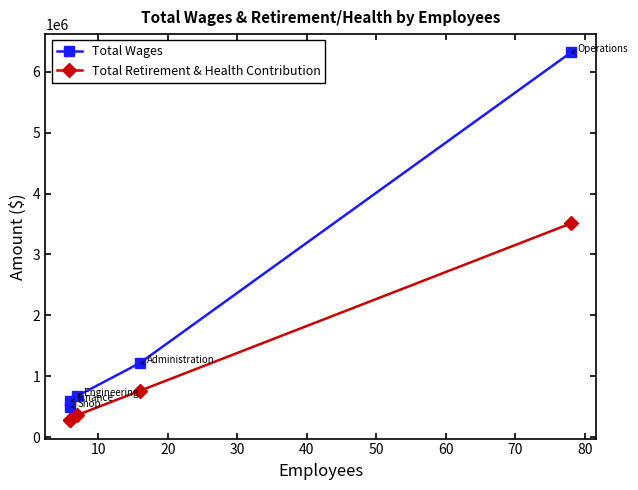

In Total Retirement & Health Contribution, how many points are lower than both neighbors (excluding endpoints)?

1